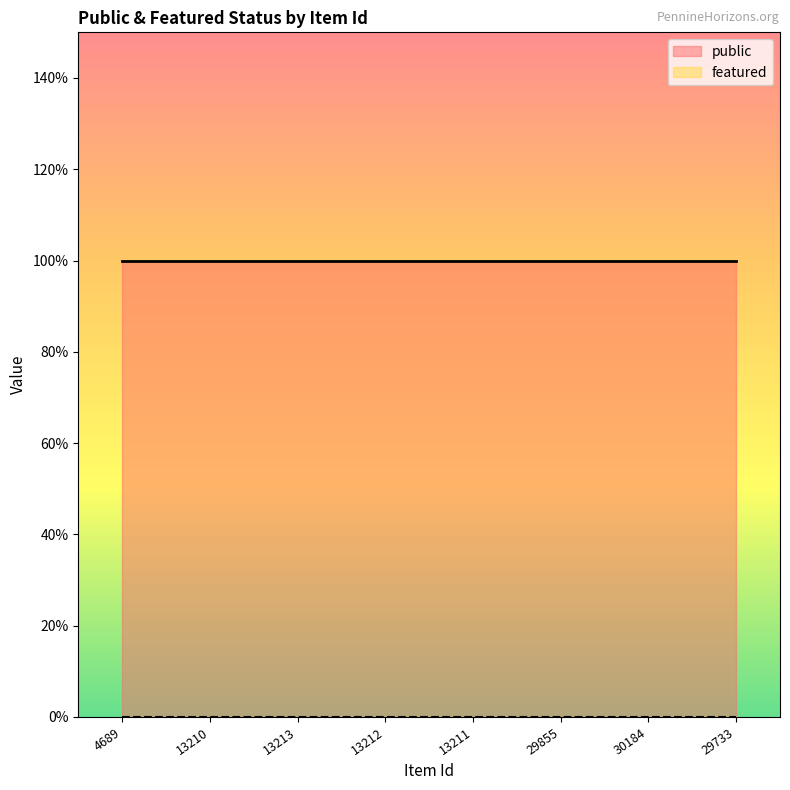

The public series shows 0 at 29733. True or false?

False